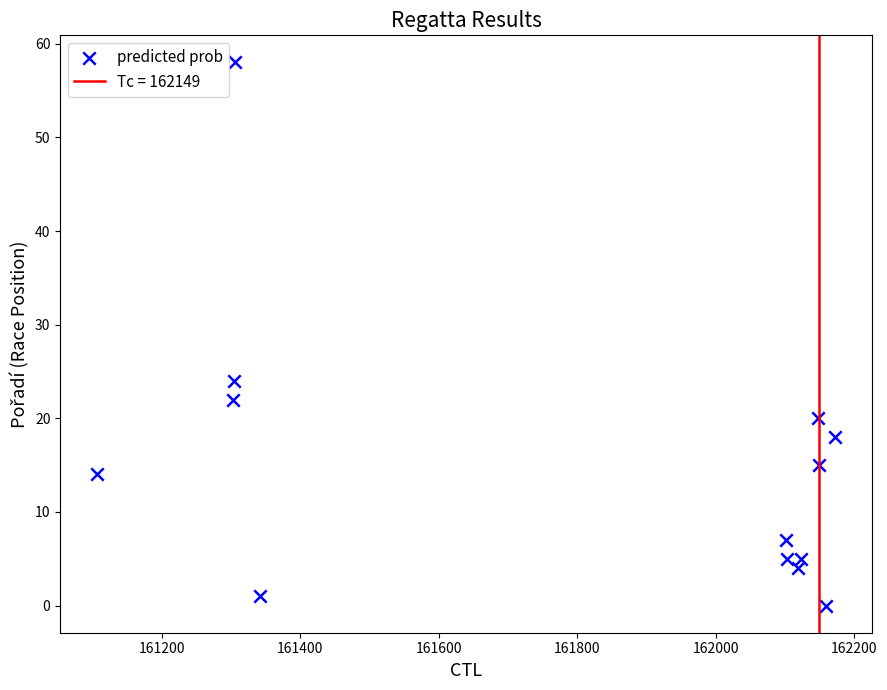

What Y value in the scatter plot is closest to 29?

24